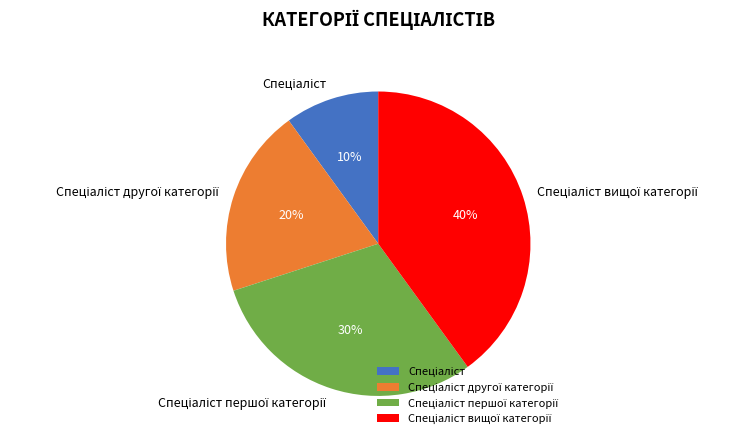

To the nearest percent, what is the average slice percentage?

25%